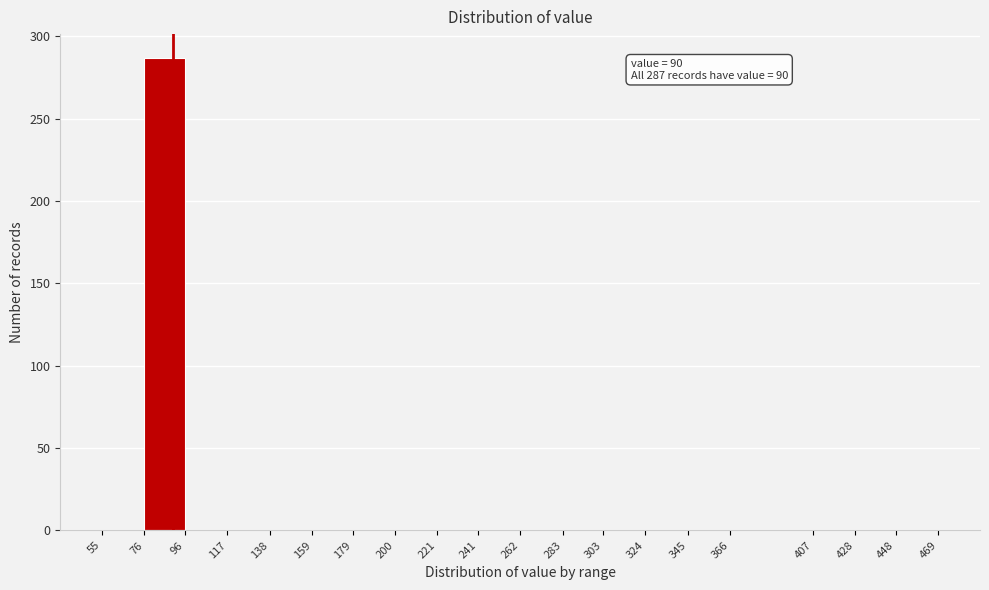

Which range on the x-axis has the tallest bar?

76 to 96